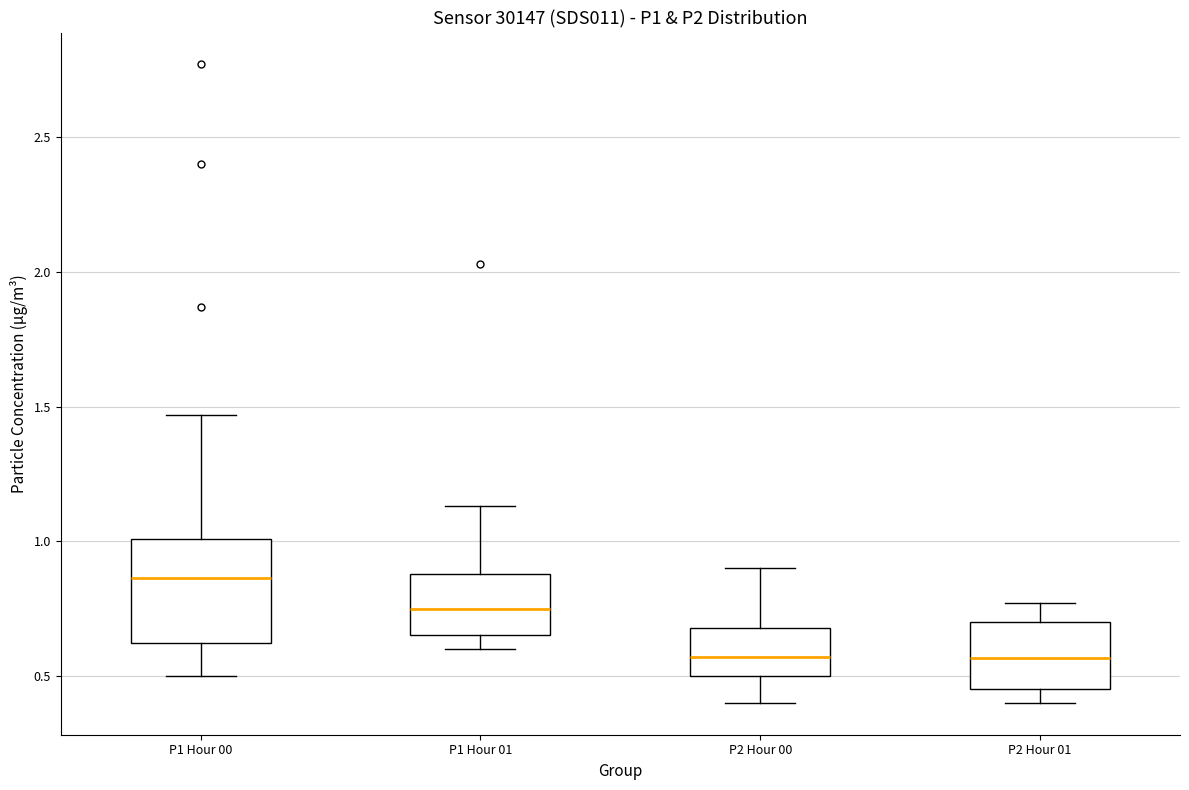

Reading left to right, read every box against the y-axis: the position of its median line, the range the box covers, and the ends of its whiskers. The values are not printed on the chart, so give them approximately, as read against the axis.

P1 Hour 00: median 0.85, box 0.60 to 1.00, whiskers 0.50 to 1.45
P1 Hour 01: median 0.75, box 0.65 to 0.90, whiskers 0.60 to 1.15
P2 Hour 00: median 0.55, box 0.50 to 0.70, whiskers 0.40 to 0.90
P2 Hour 01: median 0.55, box 0.45 to 0.70, whiskers 0.40 to 0.75